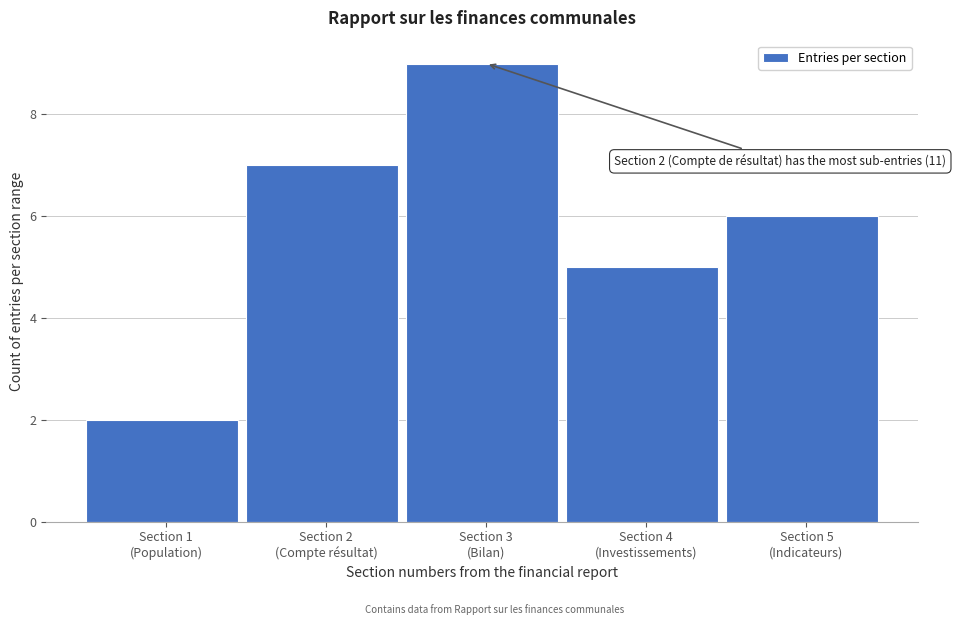

Reading left to right, extract all data points from this chart.

2	7	9	5	6